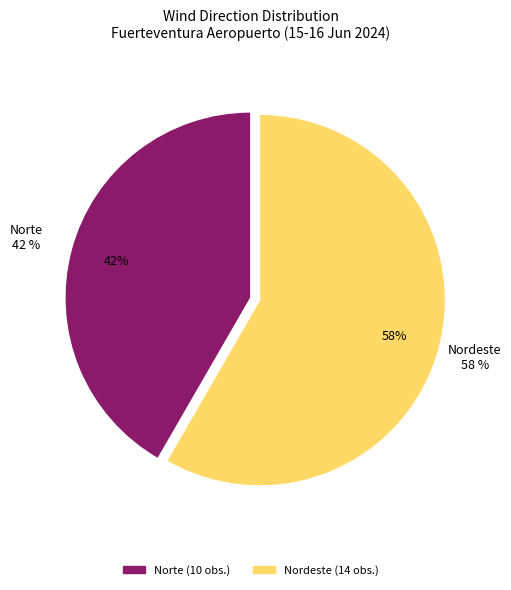

Which slice is the smallest?

Norte